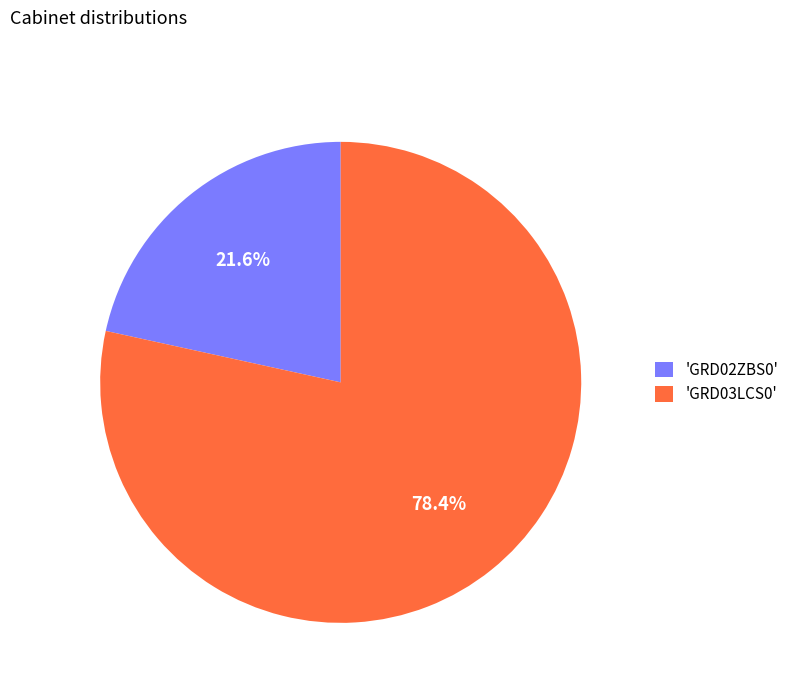

Which slice is the smallest?

'GRD02ZBS0'